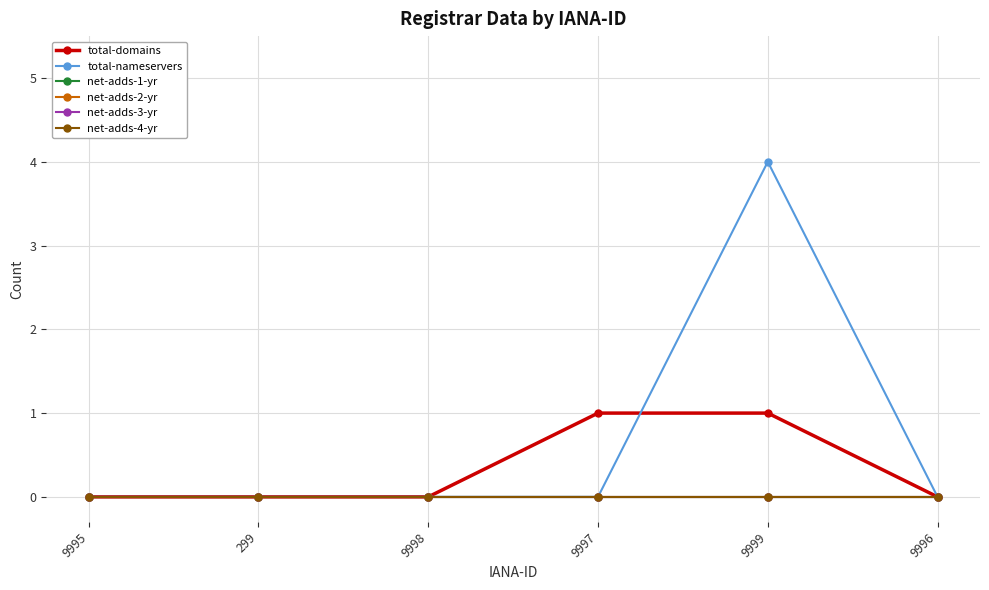

Is this an area chart (filled region under the line)?

No